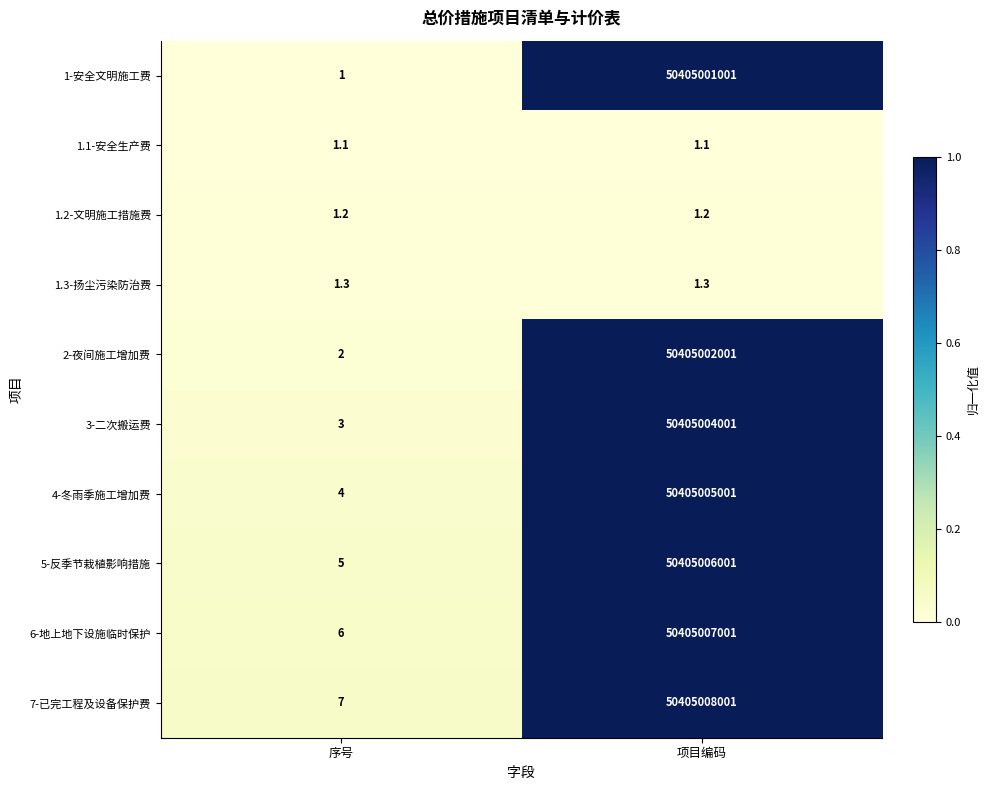

Is the value of 7-已完工程及设备保护费 at 序号 greater than the value of 1.1-安全生产费 at 项目编码?

Yes